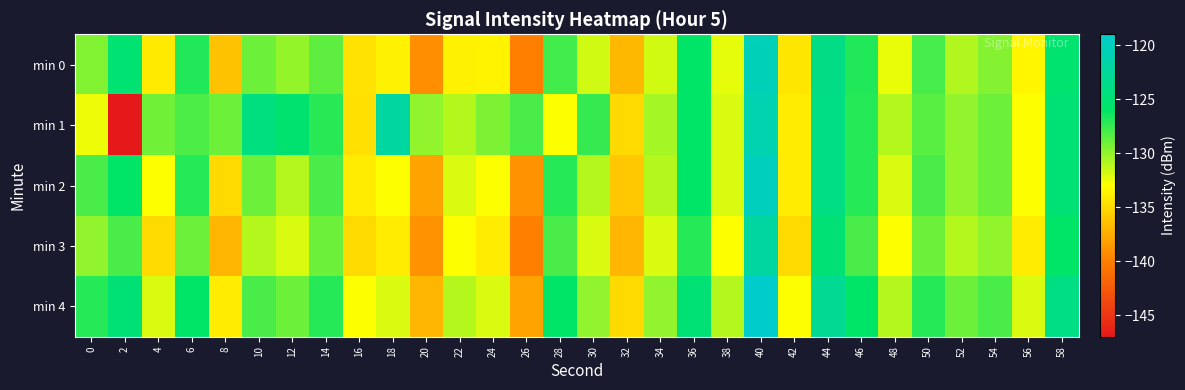

Rank the series by their maximum value, from lowest to highest.

min 3, min 1, min 0, min 2, min 4